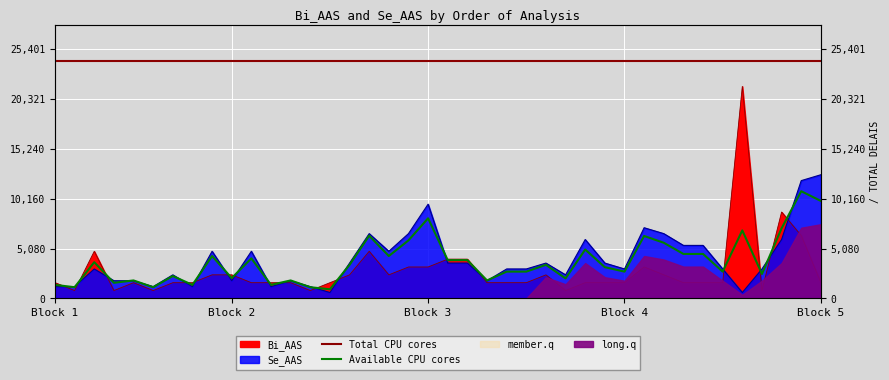

What is the sum of all Bi_AAS values?

112000